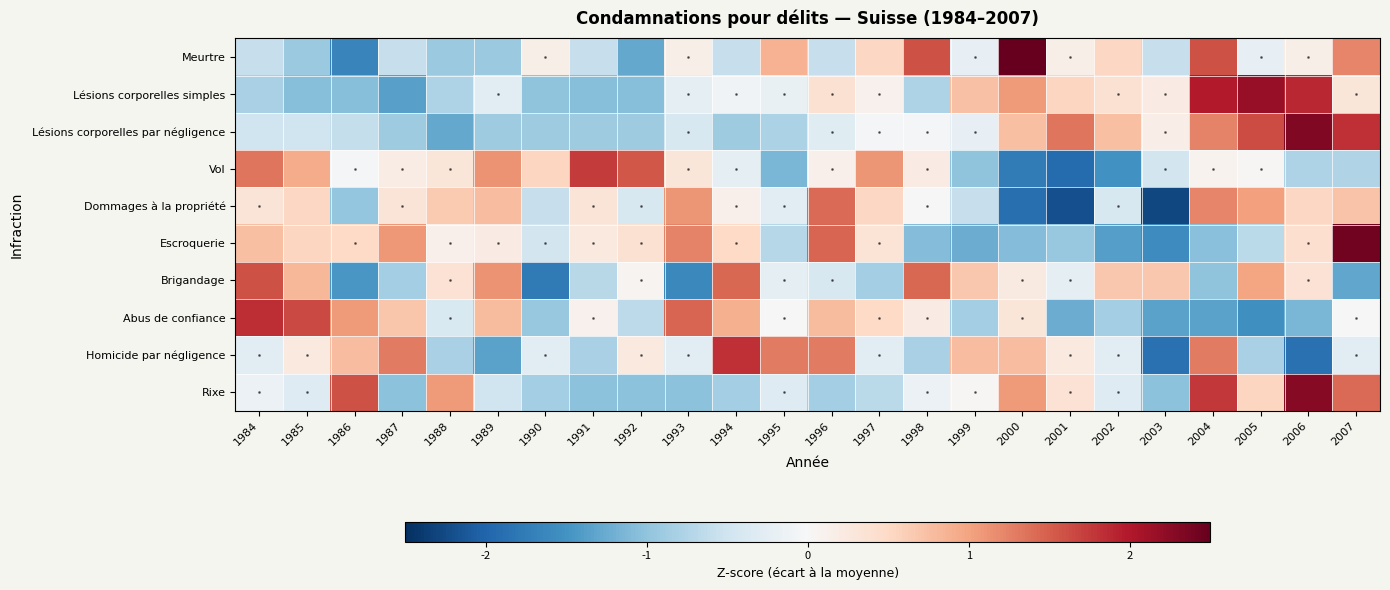

Reading left to right, transcribe all the data shown in this chart.

Meurtre: 1984=-0.6	1985=-0.9	1986=-1.6	1987=-0.6	1988=-0.9	1989=-0.9	1990=0.1	1991=-0.6	1992=-1.3	1993=0.1	1994=-0.6	1995=0.9	1996=-0.6	1997=0.5	1998=1.6	1999=-0.2	2000=2.7	2001=0.1	2002=0.5	2003=-0.6	2004=1.6	2005=-0.2	2006=0.1	2007=1.2
Lésions corporelles simples: 1984=-0.8	1985=-1.1	1986=-1.1	1987=-1.3	1988=-0.8	1989=-0.3	1990=-1.0	1991=-1.1	1992=-1.1	1993=-0.2	1994=-0.1	1995=-0.2	1996=0.4	1997=0.1	1998=-0.8	1999=0.7	2000=1.1	2001=0.5	2002=0.4	2003=0.2	2004=2.0	2005=2.2	2006=1.9	2007=0.3
Lésions corporelles par négligence: 1984=-0.5	1985=-0.5	1986=-0.6	1987=-0.9	1988=-1.3	1989=-0.9	1990=-0.9	1991=-0.9	1992=-0.9	1993=-0.4	1994=-0.9	1995=-0.8	1996=-0.3	1997=-0.0	1998=-0.0	1999=-0.2	2000=0.8	2001=1.3	2002=0.8	2003=0.2	2004=1.2	2005=1.6	2006=2.3	2007=1.8
Vol: 1984=1.3	1985=0.9	1986=-0.0	1987=0.2	1988=0.3	1989=1.1	1990=0.5	1991=1.7	1992=1.6	1993=0.3	1994=-0.2	1995=-1.2	1996=0.1	1997=1.1	1998=0.2	1999=-1.0	2000=-1.7	2001=-1.9	2002=-1.5	2003=-0.5	2004=0.1	2005=0.0	2006=-0.8	2007=-0.8
Dommages à la propriété: 1984=0.3	1985=0.5	1986=-1.0	1987=0.3	1988=0.6	1989=0.8	1990=-0.6	1991=0.3	1992=-0.4	1993=1.1	1994=0.1	1995=-0.3	1996=1.4	1997=0.5	1998=-0.0	1999=-0.6	2000=-1.9	2001=-2.2	2002=-0.4	2003=-2.3	2004=1.2	2005=1.0	2006=0.5	2007=0.7
Escroquerie: 1984=0.7	1985=0.5	1986=0.5	1987=1.1	1988=0.1	1989=0.2	1990=-0.5	1991=0.2	1992=0.4	1993=1.2	1994=0.5	1995=-0.7	1996=1.5	1997=0.3	1998=-1.1	1999=-1.2	2000=-1.1	2001=-1.0	2002=-1.4	2003=-1.6	2004=-1.0	2005=-0.7	2006=0.4	2007=2.4
Brigandage: 1984=1.6	1985=0.8	1986=-1.5	1987=-0.9	1988=0.4	1989=1.1	1990=-1.8	1991=-0.7	1992=0.1	1993=-1.6	1994=1.4	1995=-0.2	1996=-0.4	1997=-0.9	1998=1.4	1999=0.7	2000=0.2	2001=-0.2	2002=0.7	2003=0.7	2004=-1.0	2005=1.0	2006=0.4	2007=-1.3
Abus de confiance: 1984=1.8	1985=1.7	1986=1.1	1987=0.7	1988=-0.4	1989=0.8	1990=-1.0	1991=0.1	1992=-0.7	1993=1.5	1994=0.9	1995=0.0	1996=0.8	1997=0.5	1998=0.2	1999=-0.9	2000=0.3	2001=-1.2	2002=-0.9	2003=-1.3	2004=-1.3	2005=-1.5	2006=-1.1	2007=0.0
Homicide par négligence: 1984=-0.3	1985=0.2	1986=0.8	1987=1.3	1988=-0.8	1989=-1.3	1990=-0.3	1991=-0.8	1992=0.2	1993=-0.3	1994=1.8	1995=1.3	1996=1.3	1997=-0.3	1998=-0.8	1999=0.8	2000=0.8	2001=0.2	2002=-0.3	2003=-1.9	2004=1.3	2005=-0.8	2006=-1.9	2007=-0.3
Rixe: 1984=-0.2	1985=-0.3	1986=1.6	1987=-1.0	1988=1.1	1989=-0.5	1990=-0.8	1991=-1.0	1992=-1.0	1993=-1.0	1994=-0.8	1995=-0.3	1996=-0.8	1997=-0.7	1998=-0.2	1999=0.0	2000=1.1	2001=0.4	2002=-0.3	2003=-1.0	2004=1.8	2005=0.5	2006=2.3	2007=1.4